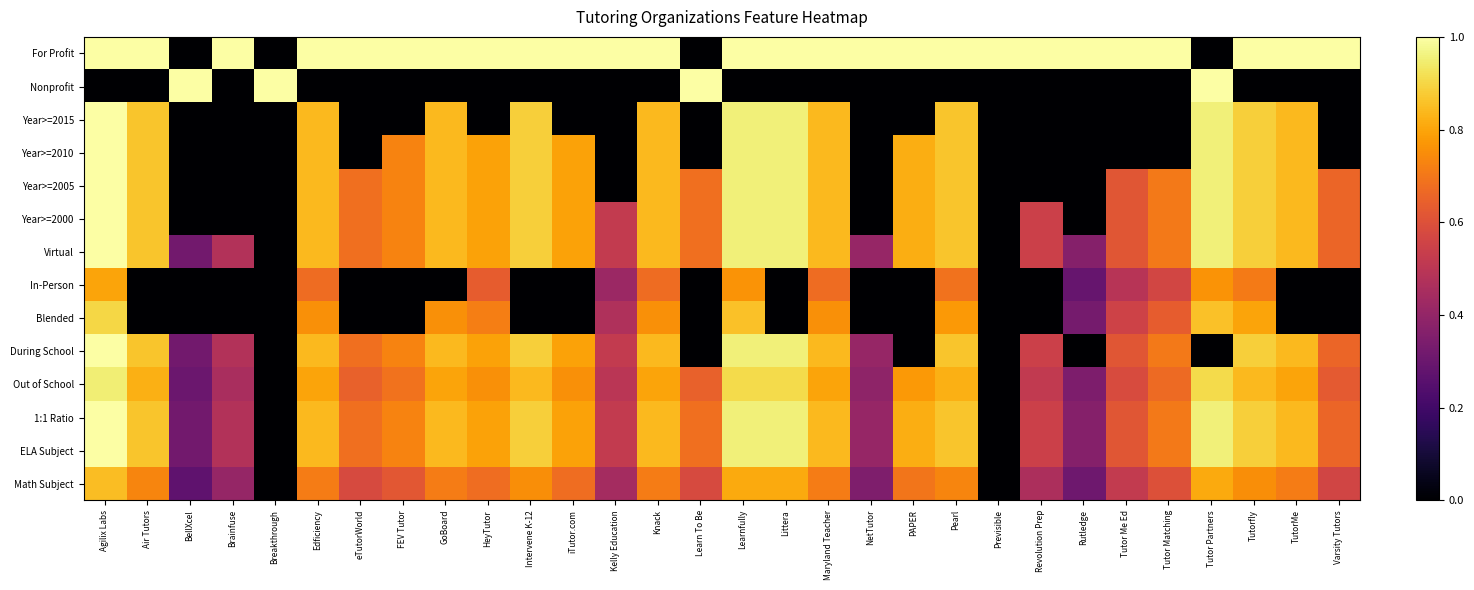

At how many categories does at least one series exceed 0?

30